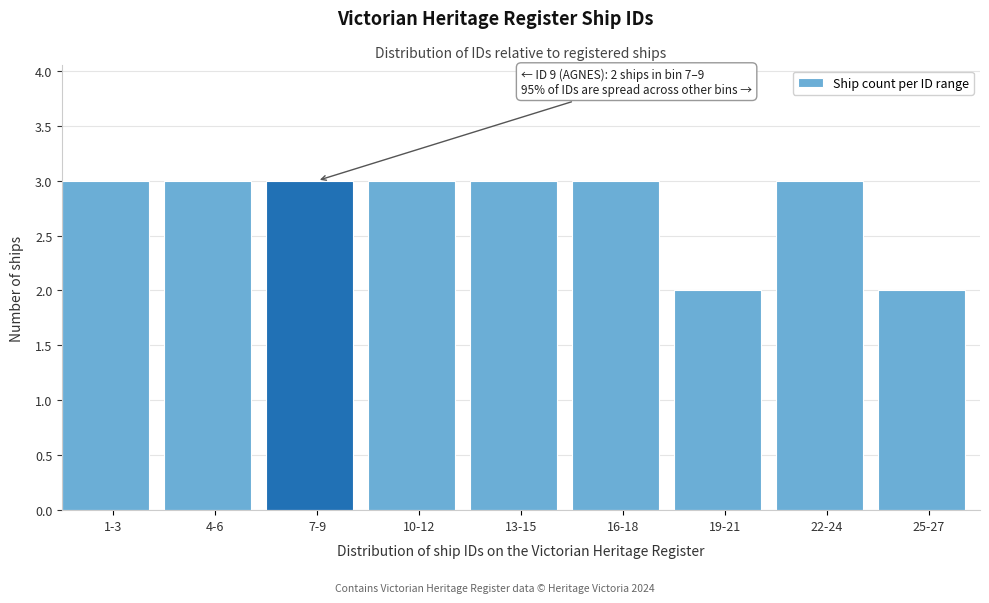

Reading left to right, transcribe all the data shown in this chart.

1-3=3	4-6=3	7-9=3	10-12=3	13-15=3	16-18=3	19-21=2	22-24=3	25-27=2